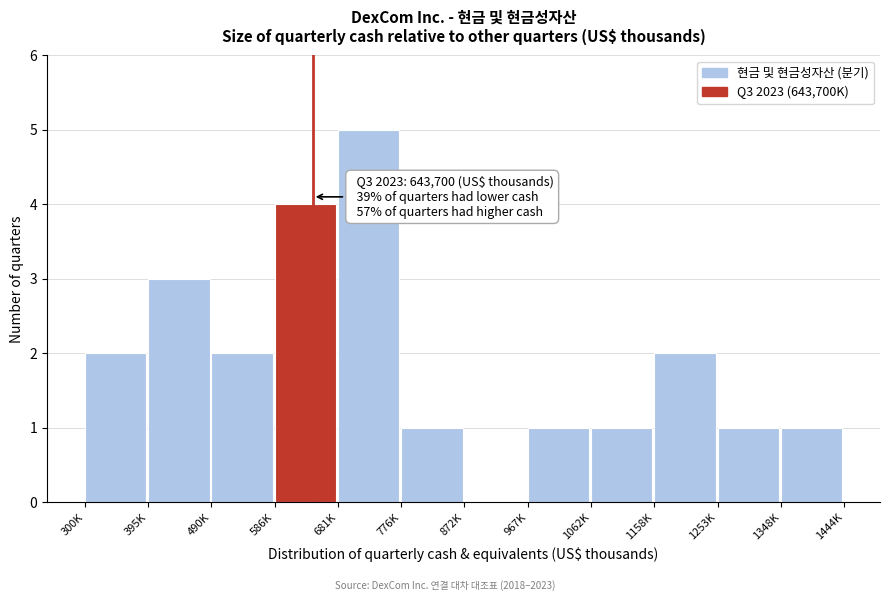

Reading left to right, transcribe all the data shown in this chart.

300K=2	395K=3	490K=2	586K=4	681K=5	776K=1	872K=0	967K=1	1062K=1	1158K=2	1253K=1	1348K=1